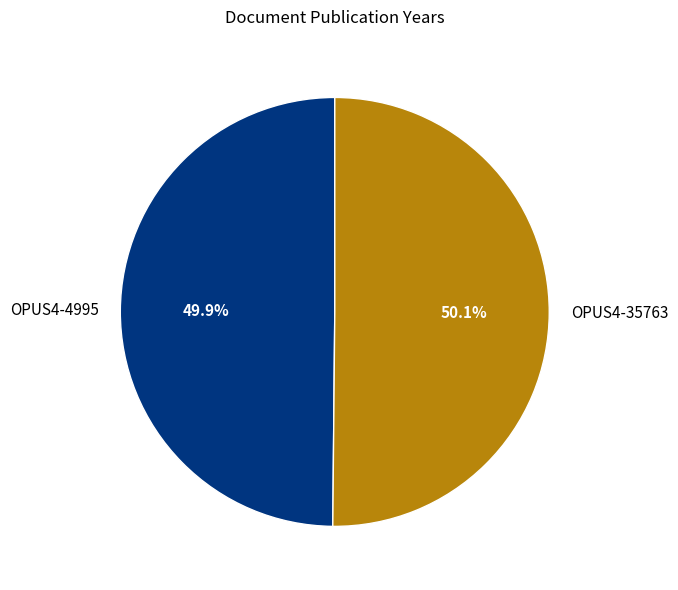

Combined, do OPUS4-35763 and OPUS4-4995 account for over 50%?

Yes